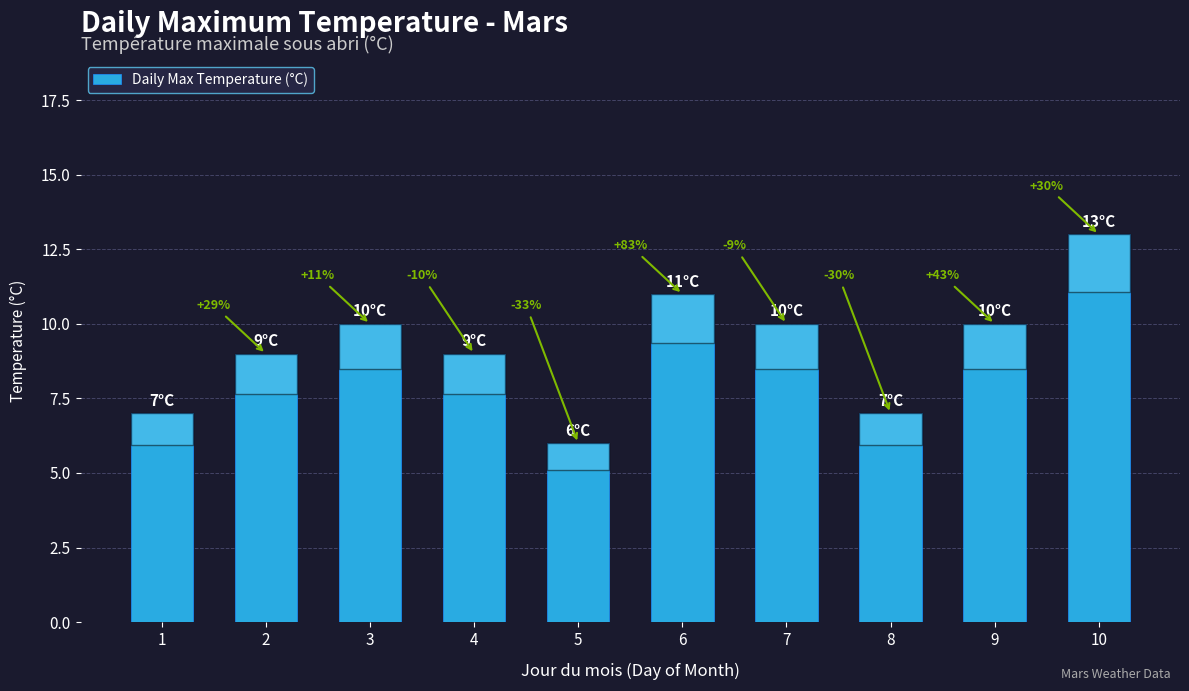

Is it true that the value at 10 is 13?

True